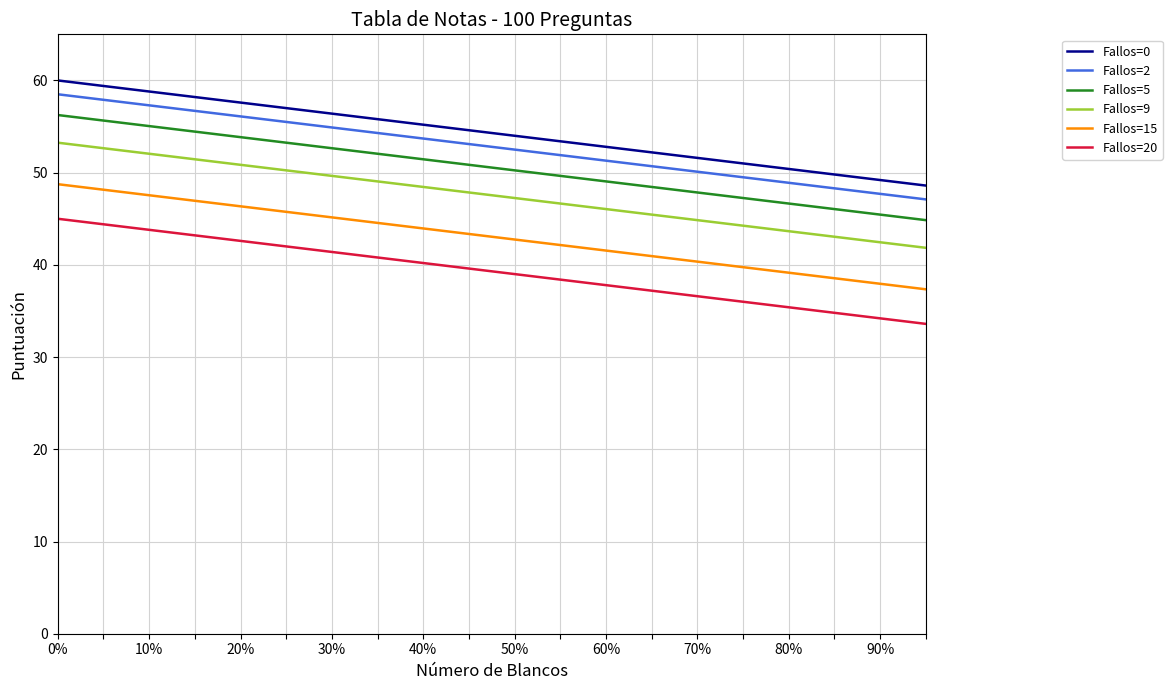

True or false: Fallos=20 and Fallos=5 intersect in this chart.

False